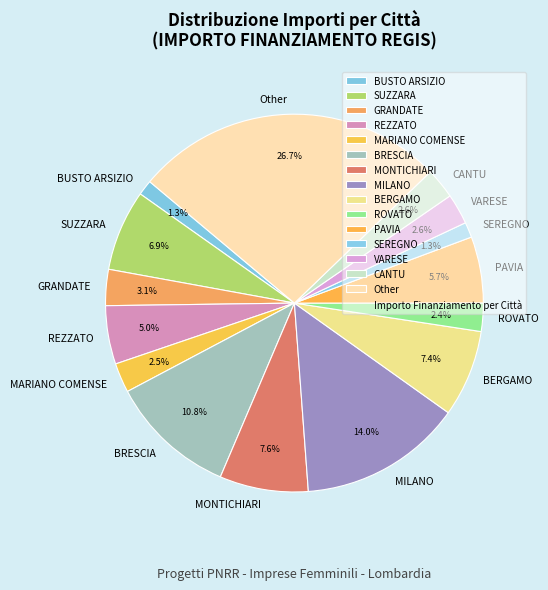

Is MONTICHIARI the majority of the pie?

No